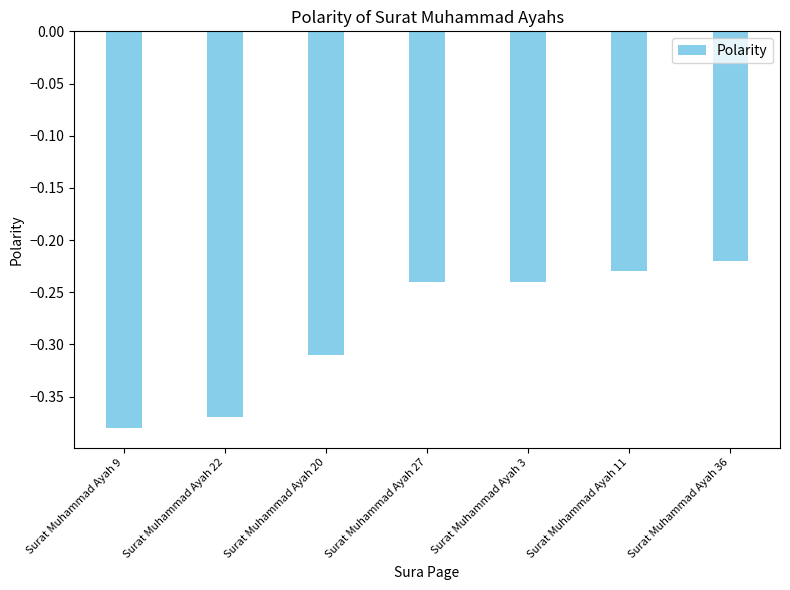

What is the sum of the values at Surat Muhammad Ayah 20 and Surat Muhammad Ayah 11?

-0.5